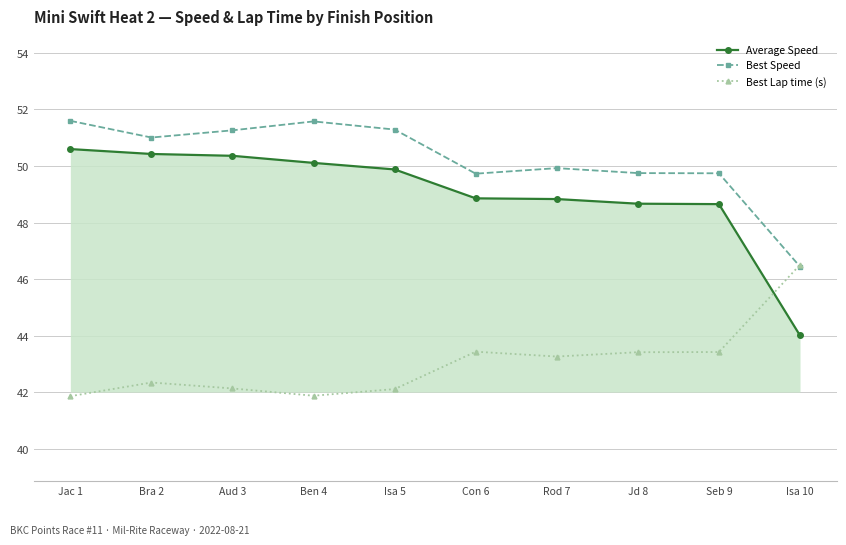

True or false: Average Speed has a value of 50.1 at Ben 4.

True